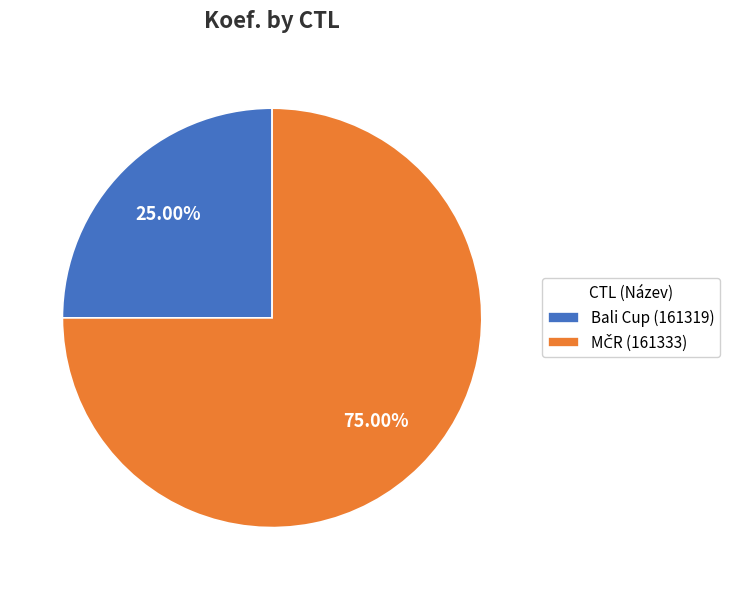

The Bali Cup (161319) slice represents 25% of the pie. True or false?

True